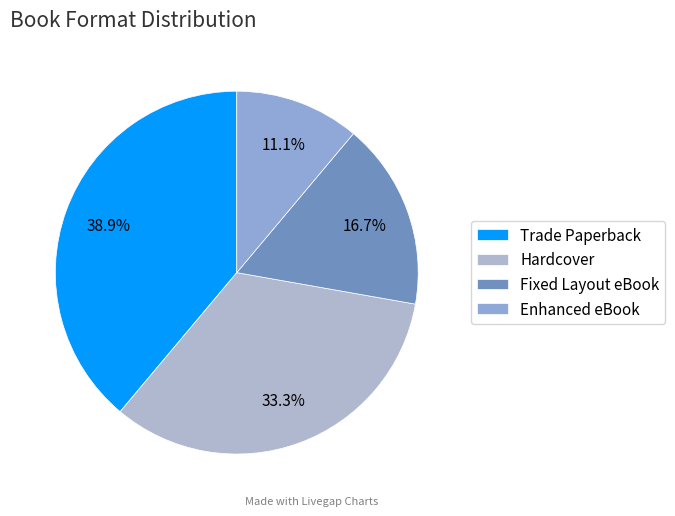

Count the number of slices in the pie.

4